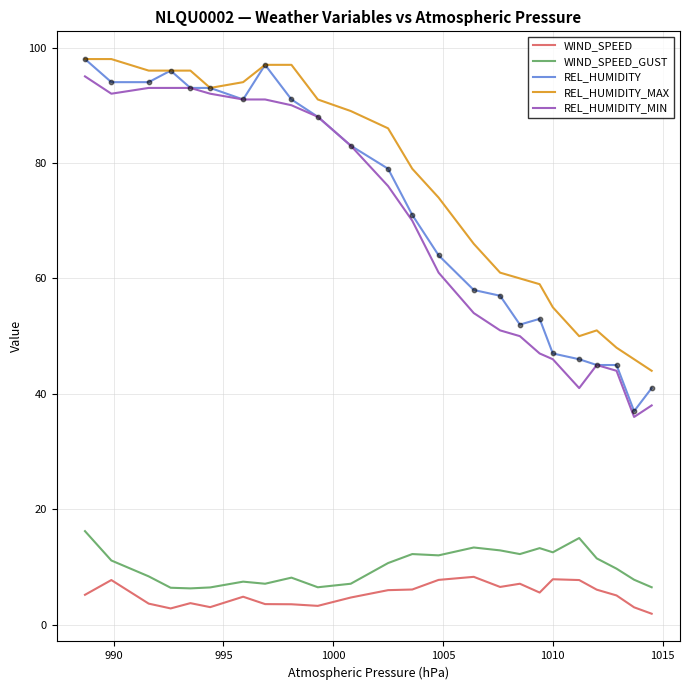

Which series has the largest total across all categories?

REL_HUMIDITY_MAX